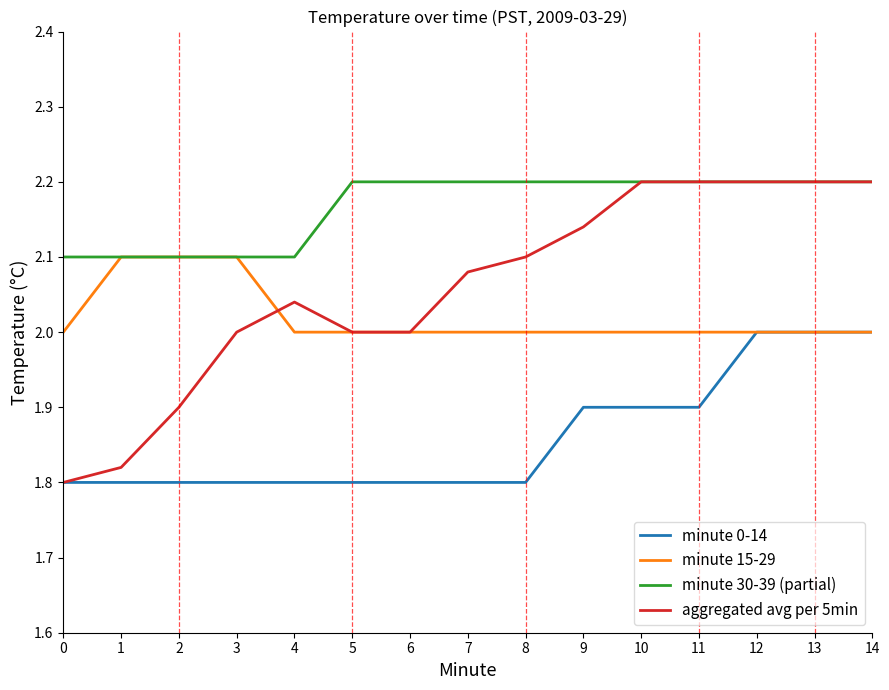

The value of minute 0-14 at 5 is 1.8. True or false?

True